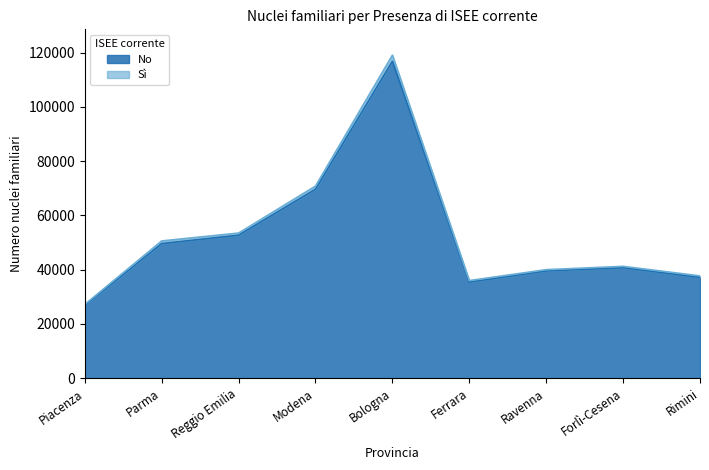

Between Bologna and Modena, which is larger?

Bologna